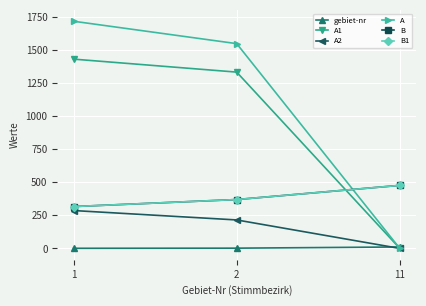

Does the chart have visible grid lines?

Yes